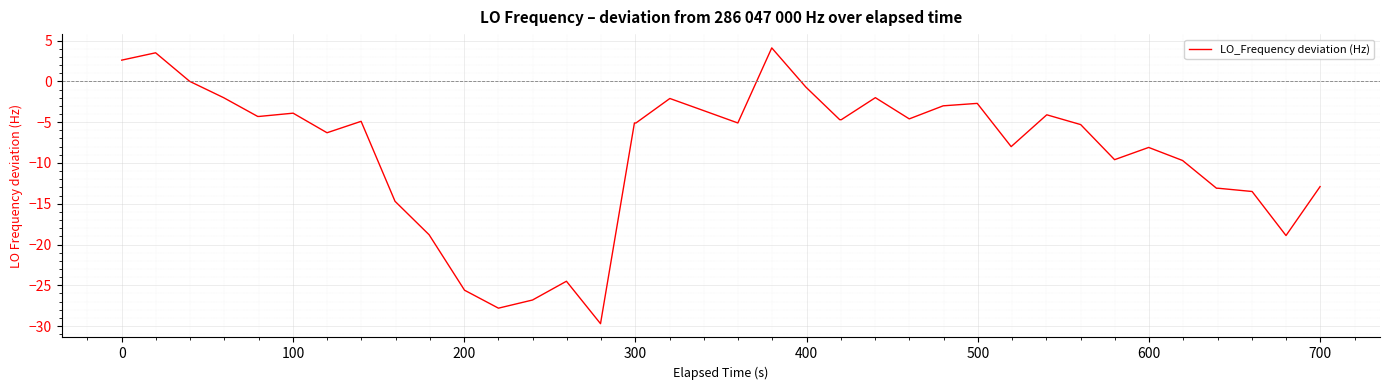

What is the greatest value displayed?

4.1